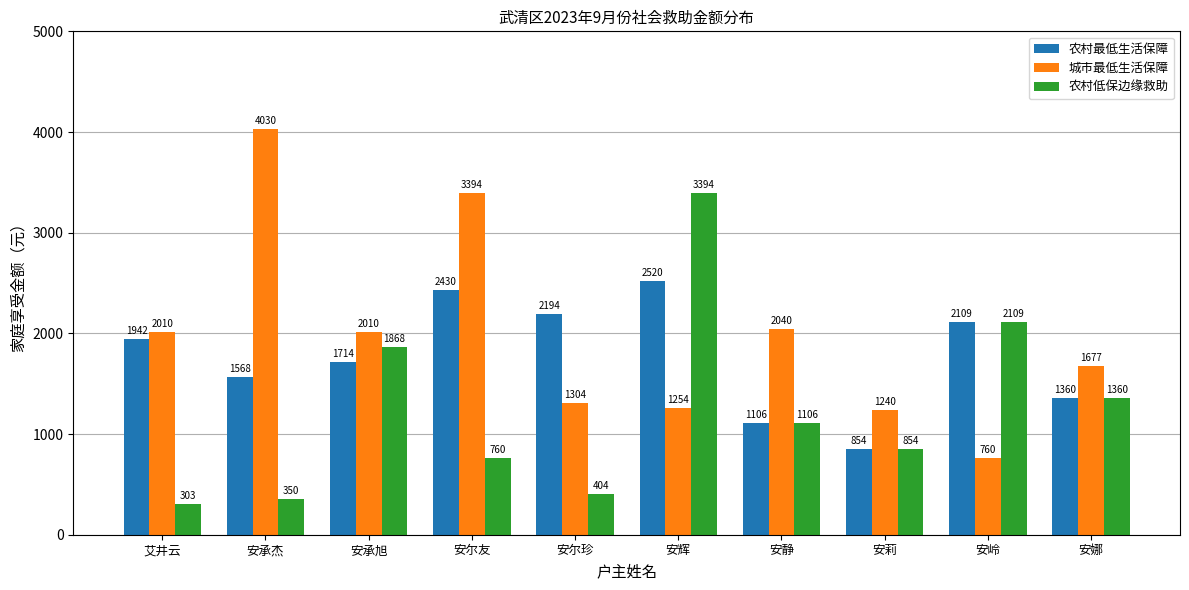

Which series changed the most between 安尔珍 and 安辉?

农村低保边缘救助